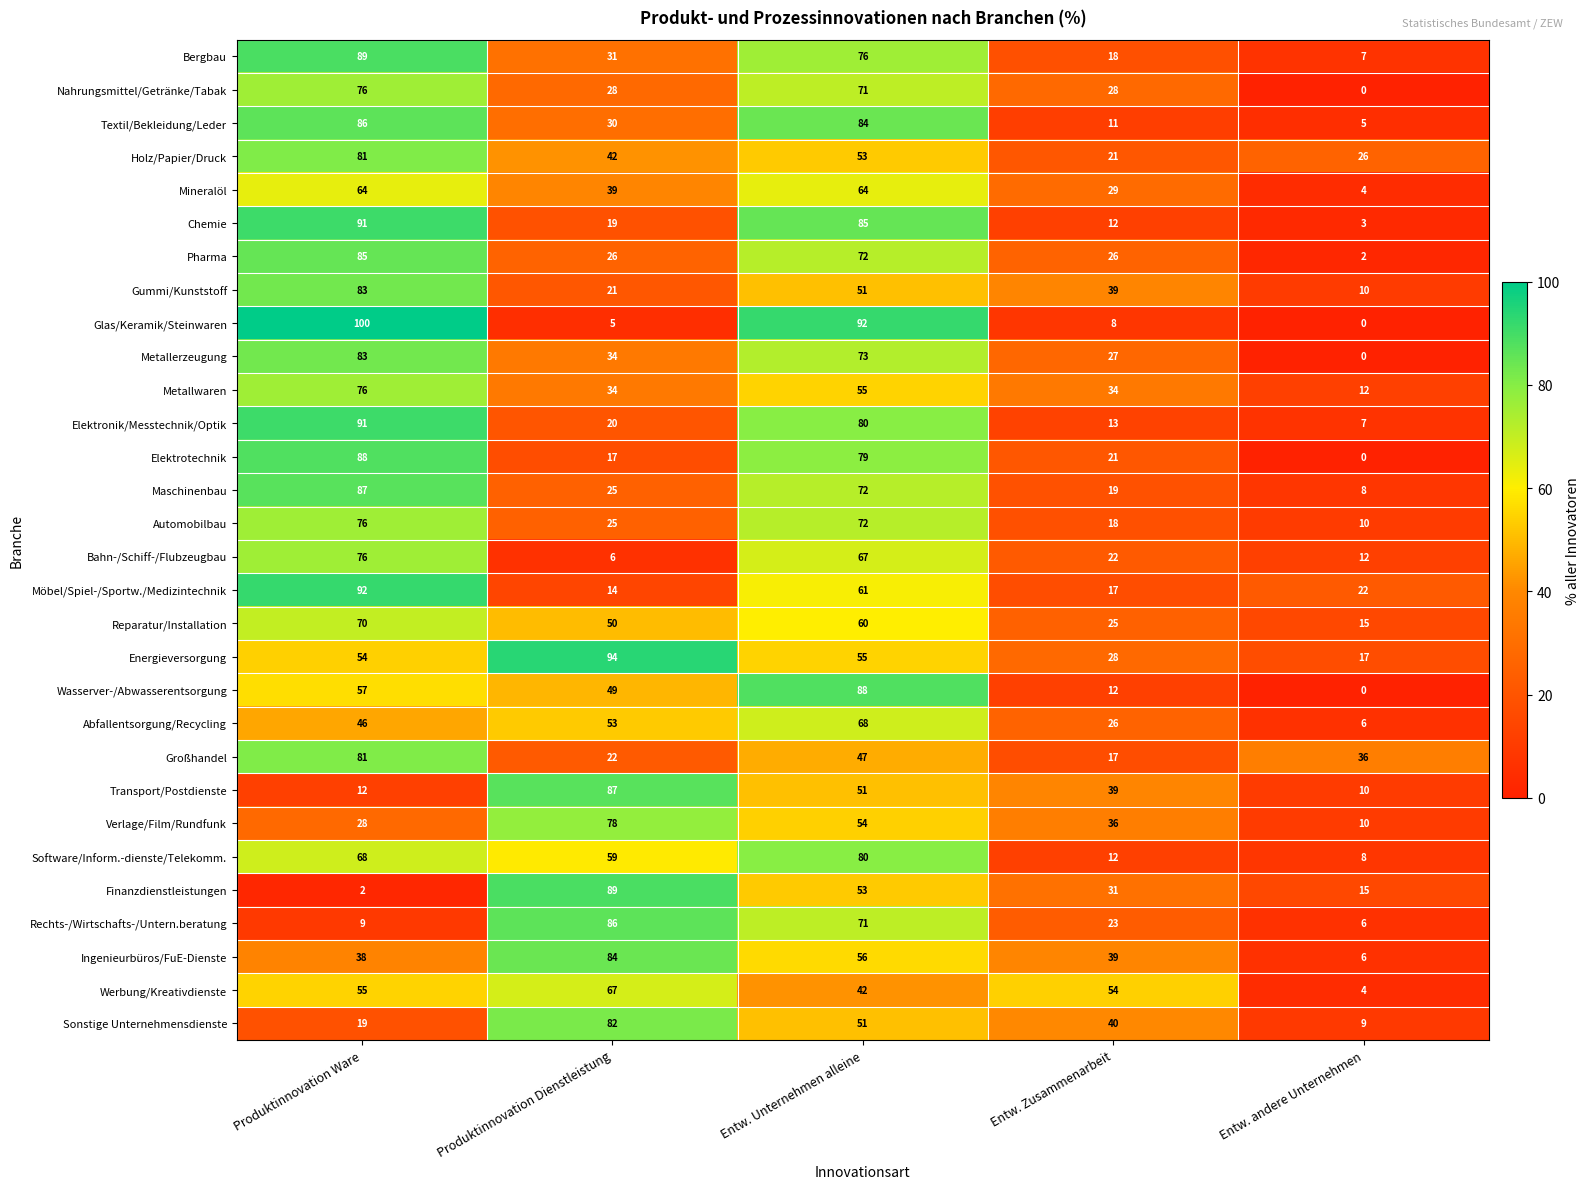

What is the spread (max minus min) of values at Entw. Unternehmen alleine?

50